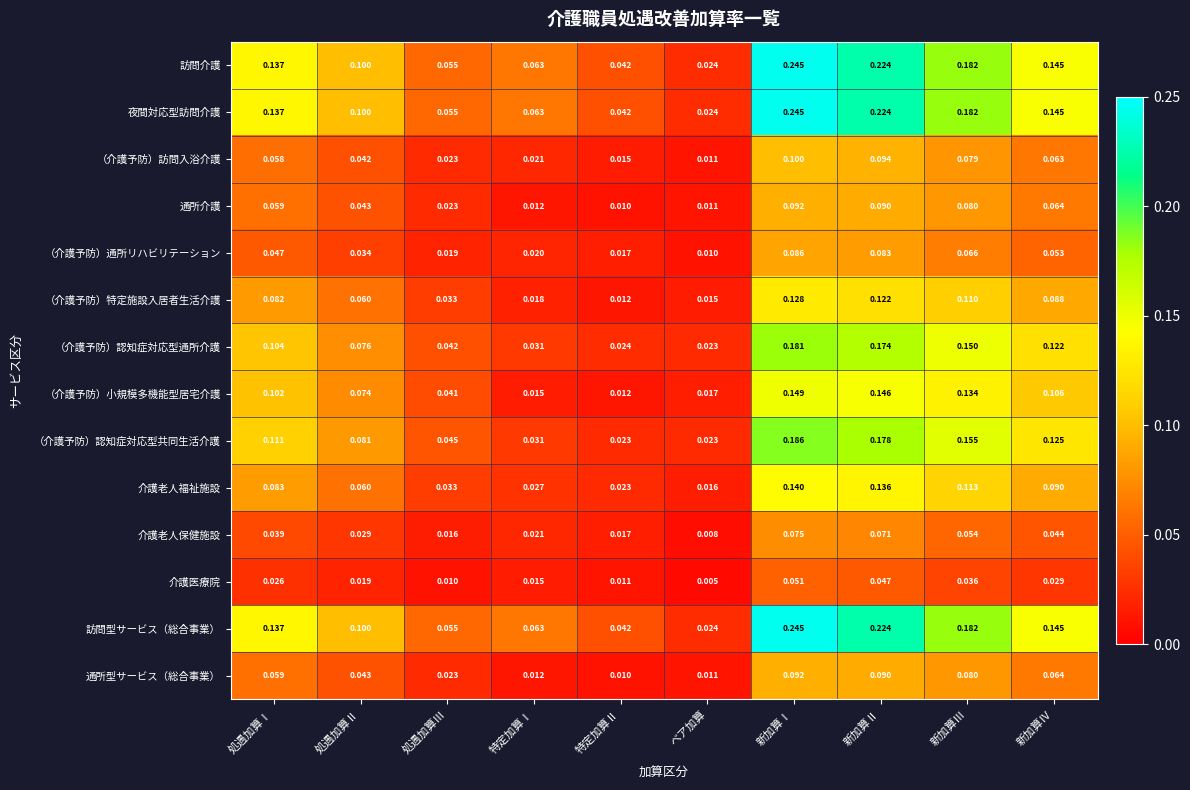

At which category does the chart reach its peak across all series?

新加算Ⅰ